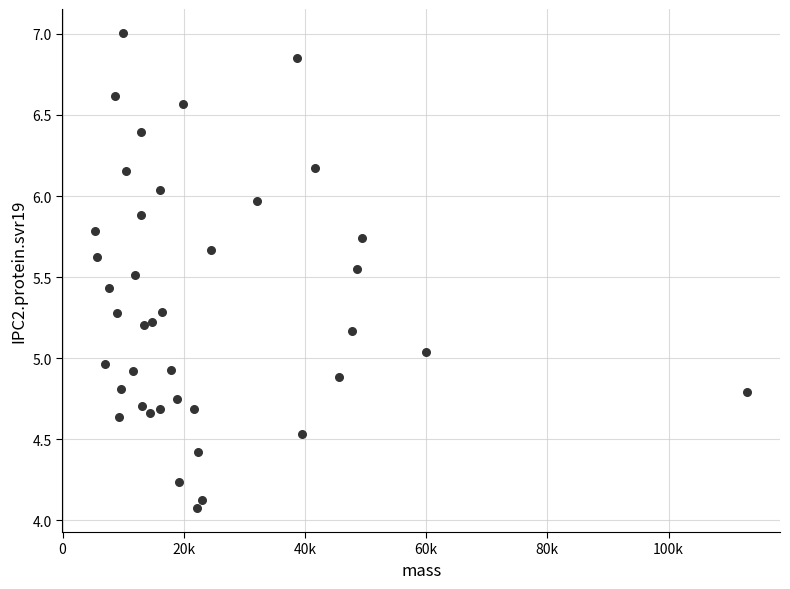

What is the range of Y values (max minus min)?

2.9